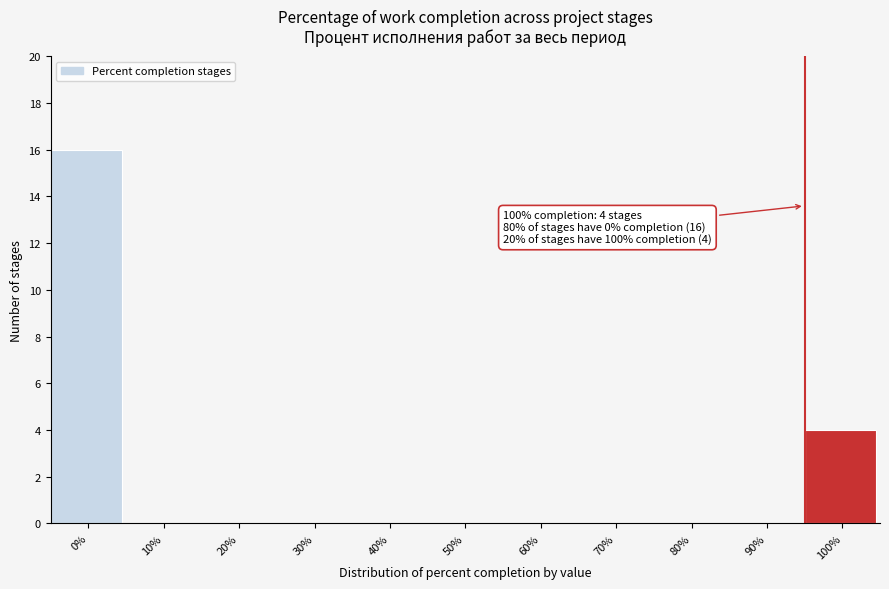

Reading left to right, transcribe all the data shown in this chart.

0%=16	10%=0	20%=0	30%=0	40%=0	50%=0	60%=0	70%=0	80%=0	90%=0	100%=4